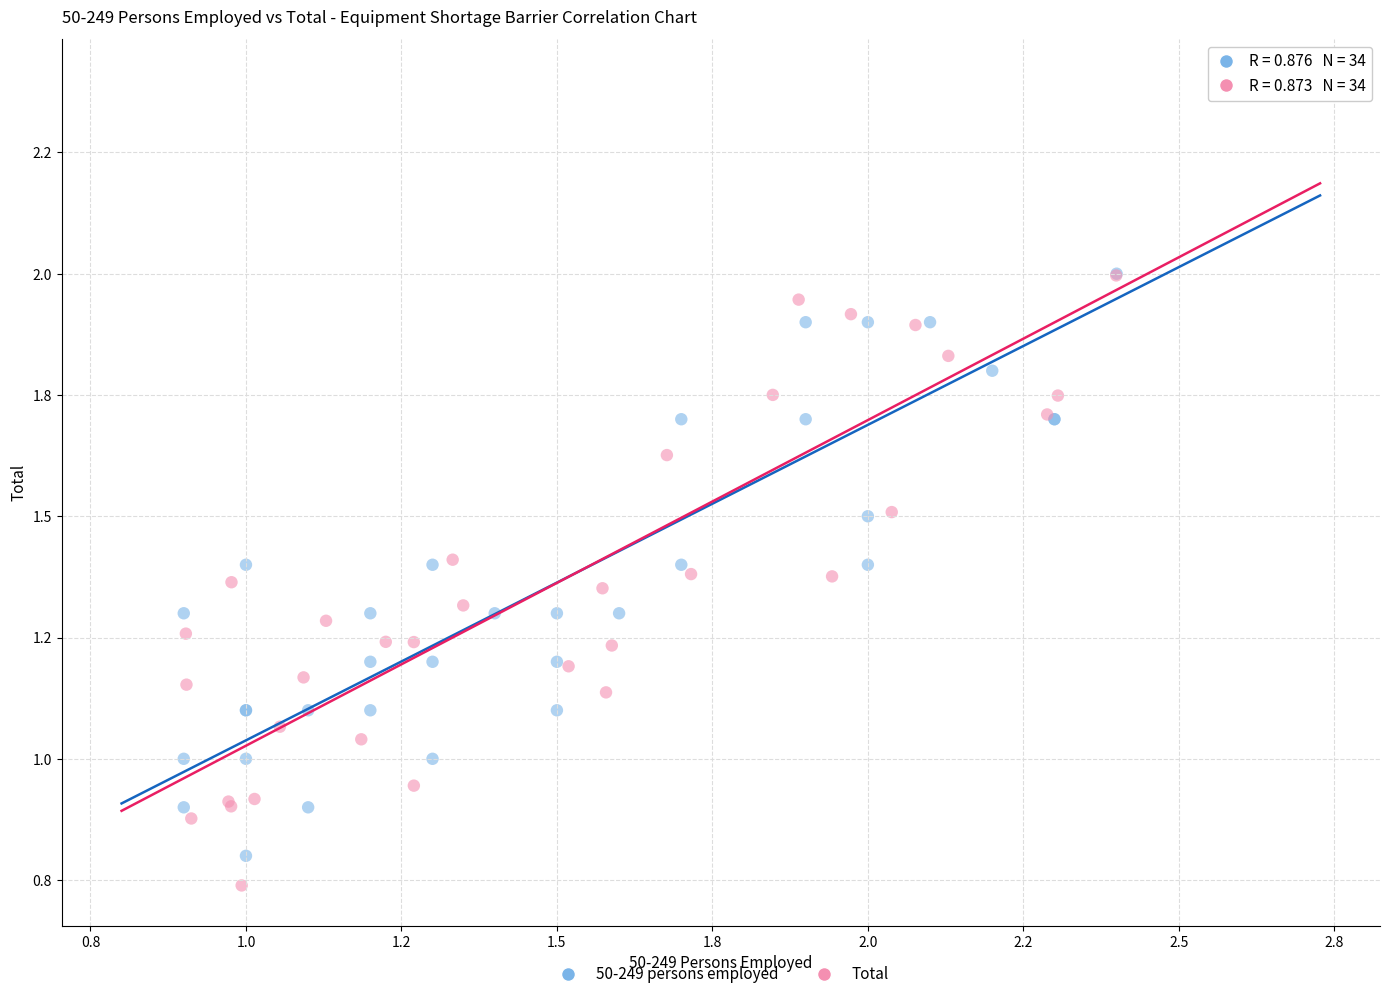

Which series has the widest spread of Y values?

Total